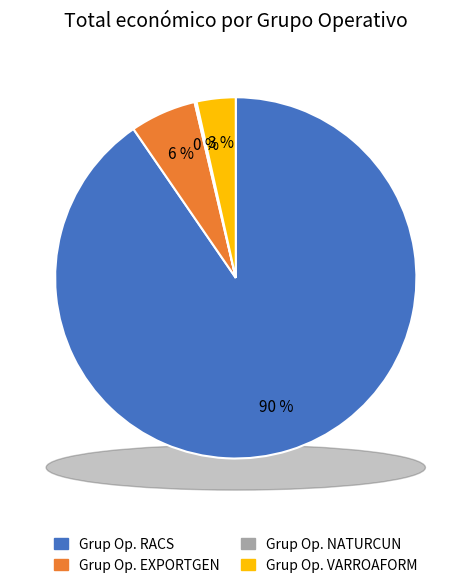

Which slice is the largest?

Grup Operatiu RACS